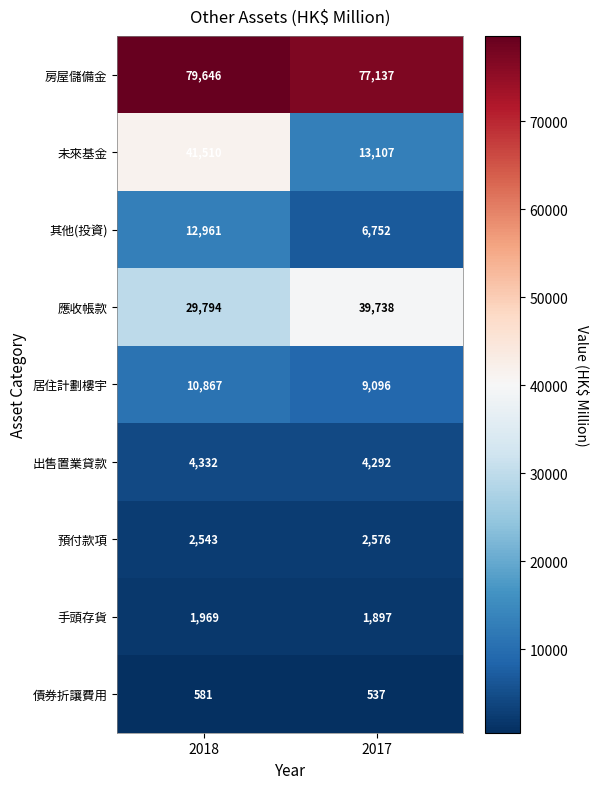

Reading left to right, extract all data points from this chart.

房屋儲備金: 2018=79646	2017=77137
未來基金: 2018=41510	2017=13107
其他(投資): 2018=12961	2017=6752
應收帳款: 2018=29794	2017=39738
居住計劃樓宇: 2018=10867	2017=9096
出售置業貸款: 2018=4332	2017=4292
預付款項: 2018=2543	2017=2576
手頭存貨: 2018=1969	2017=1897
債券折讓費用: 2018=581	2017=537